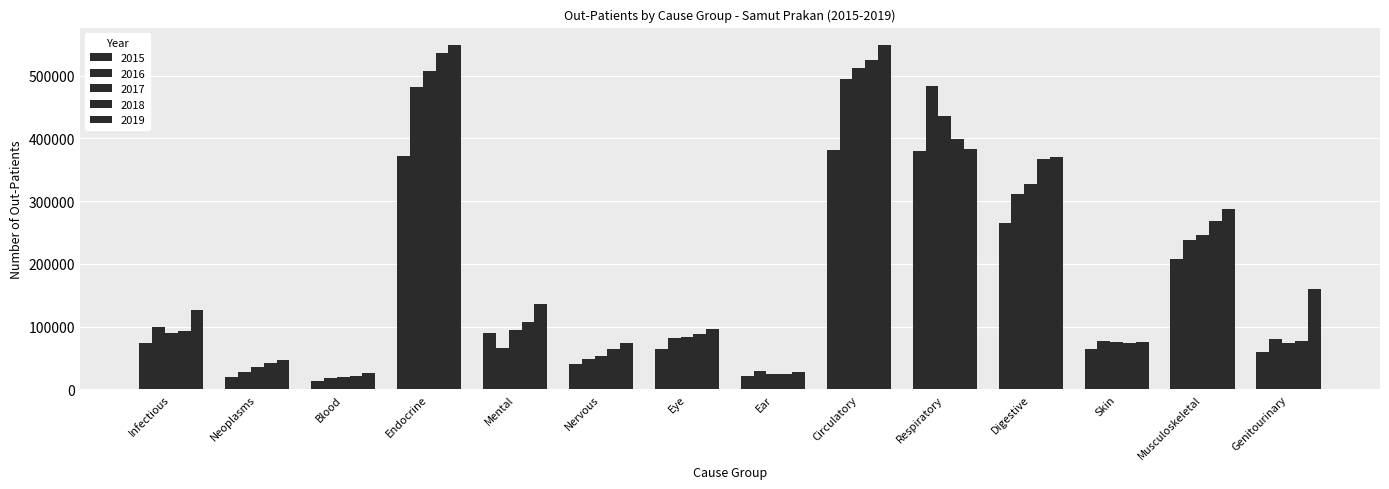

How many groups of bars are there?

14